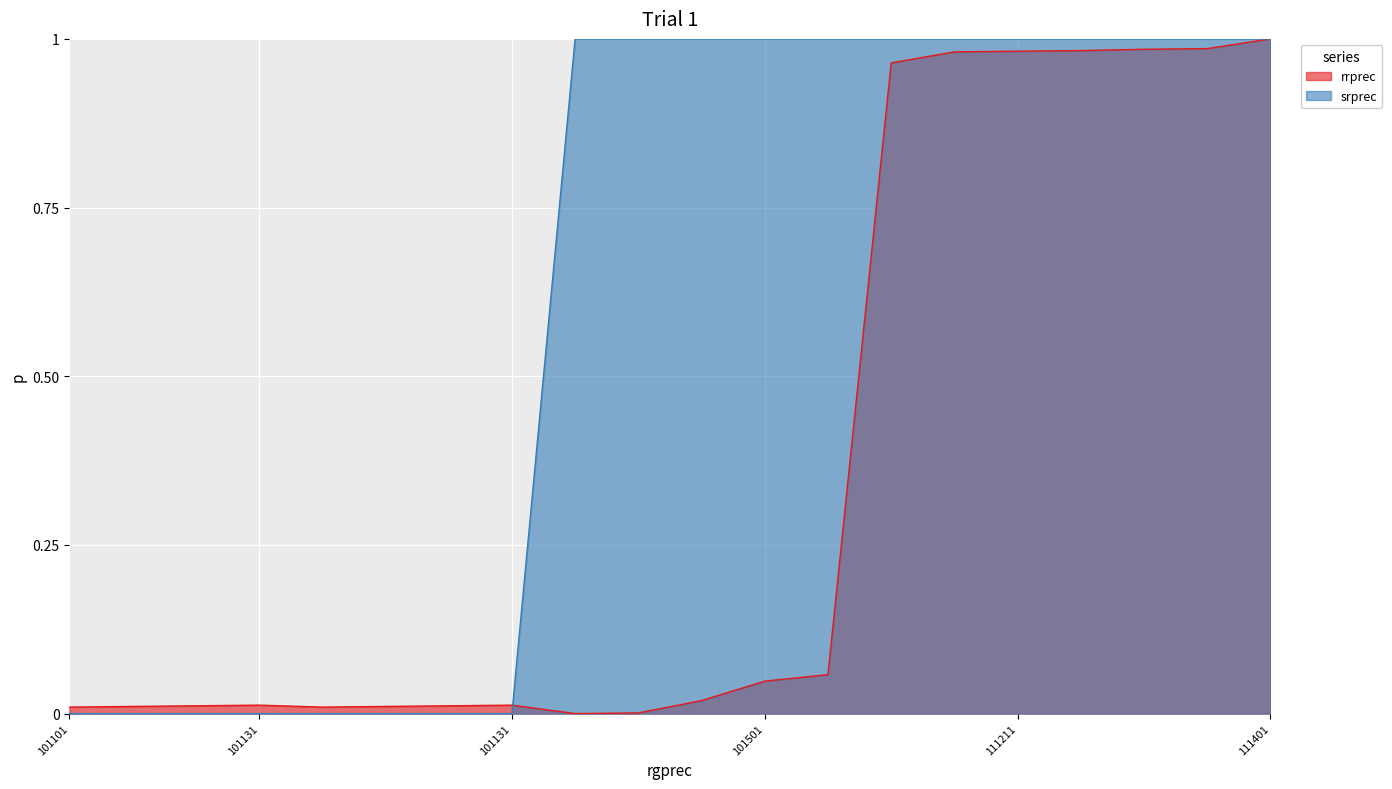

Is the value of rrprec at 101601 greater than the value of srprec at 101001?

No